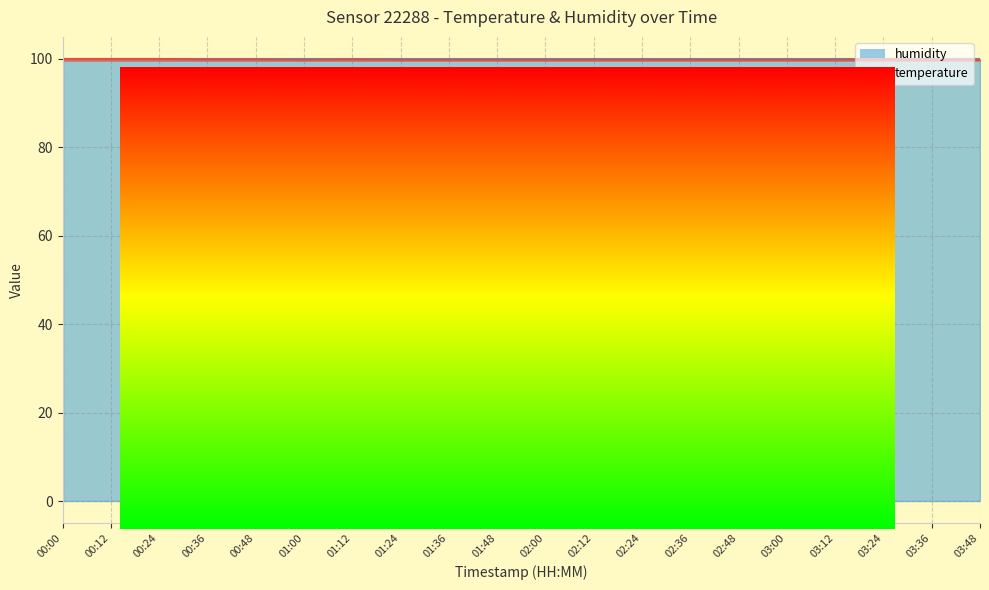

What is the label of the 6th point from the left?

01:00